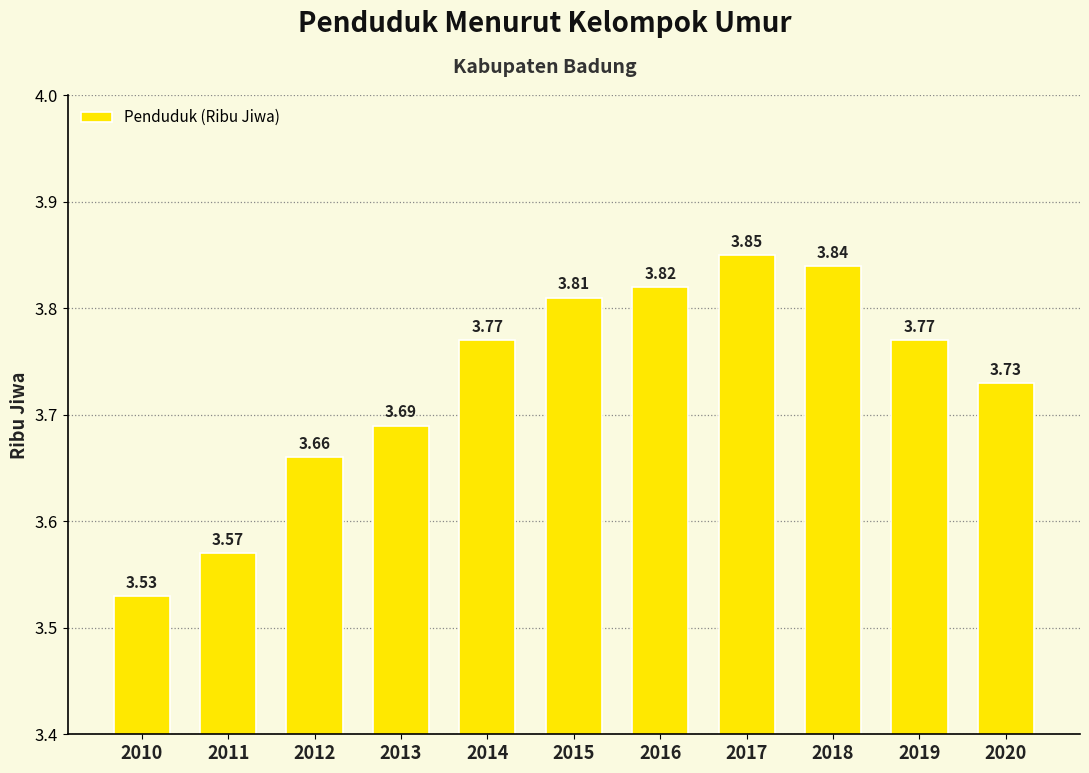

What is the ratio of the value at 2014 to the value at 2020?

1.0